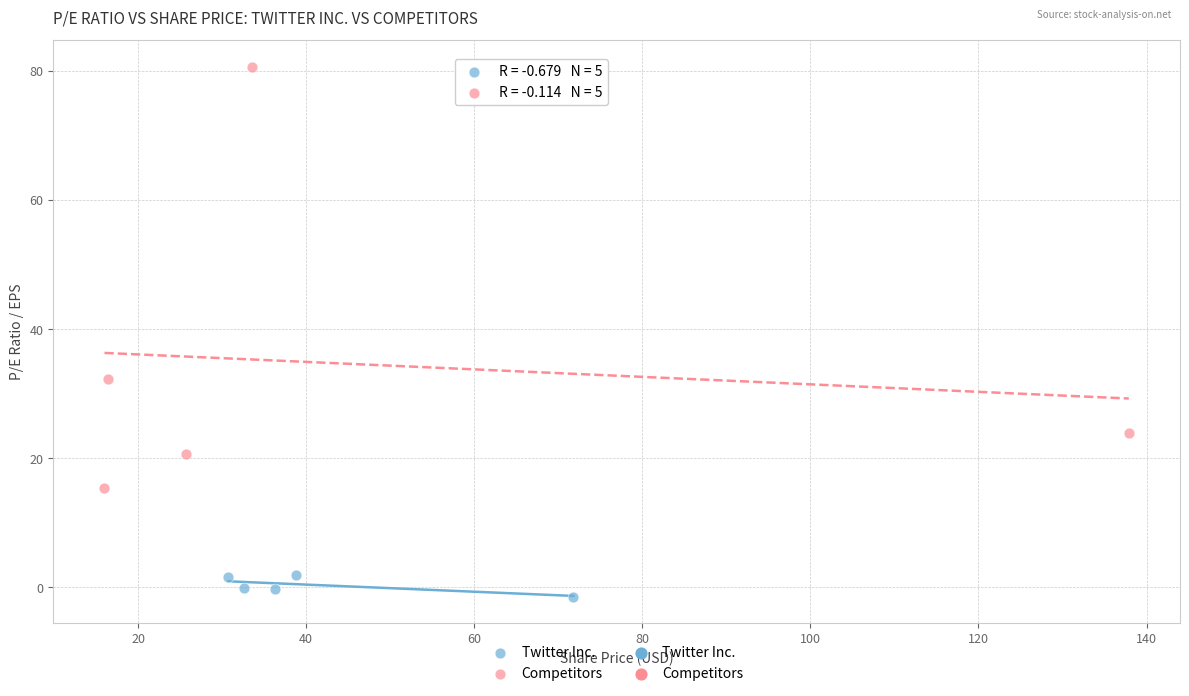

Which series reaches the minimum Y coordinate?

Twitter Inc.